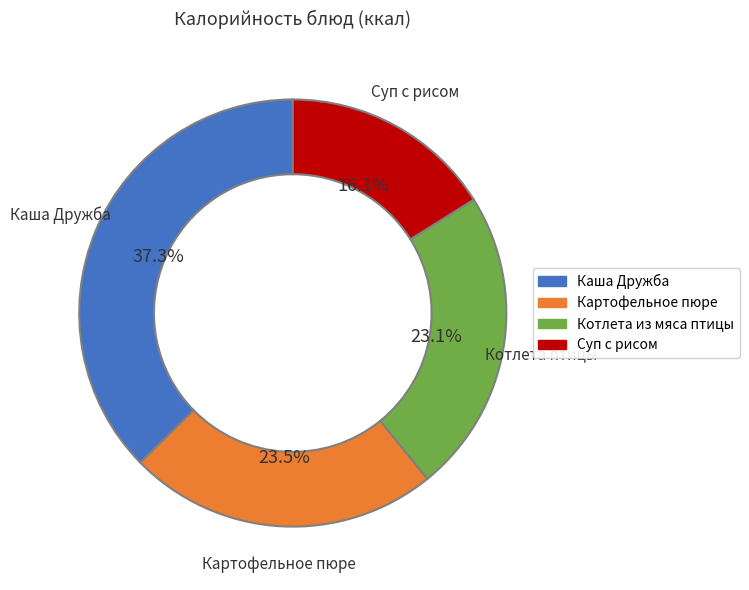

How many slices are in this pie chart?

4